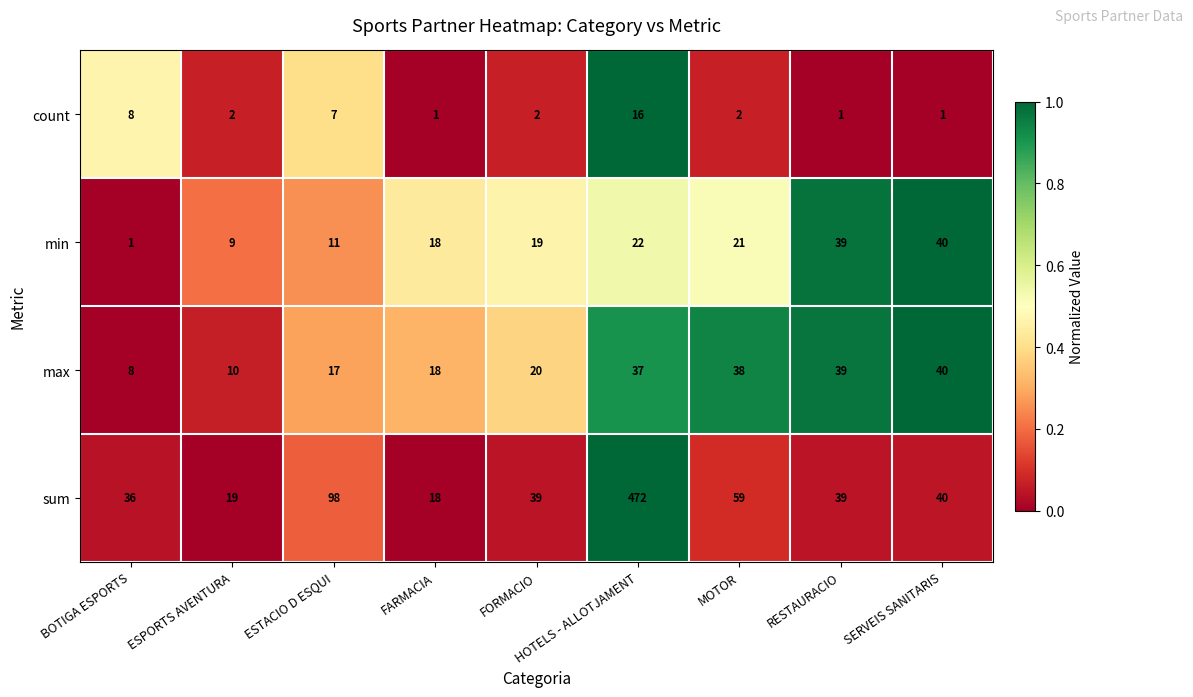

Is it true that max equals 40 at SERVEIS SANITARIS?

True